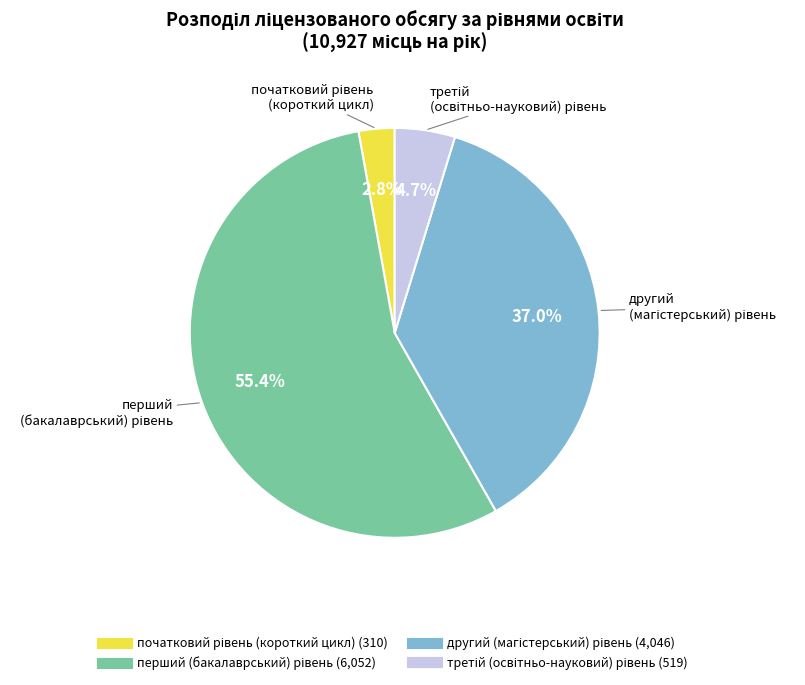

Does any single category account for the majority?

Yes